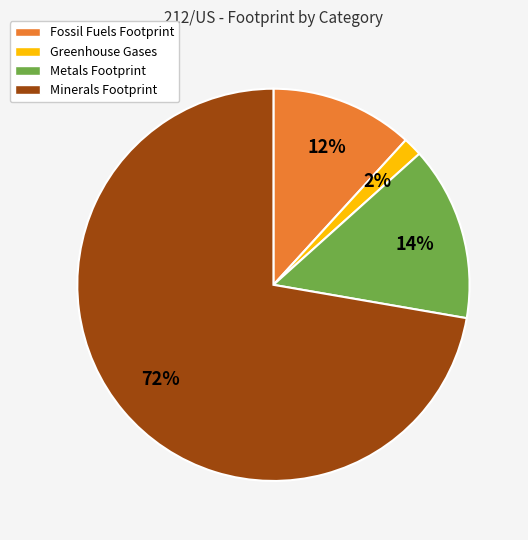

Which slice is the smallest?

Greenhouse Gases